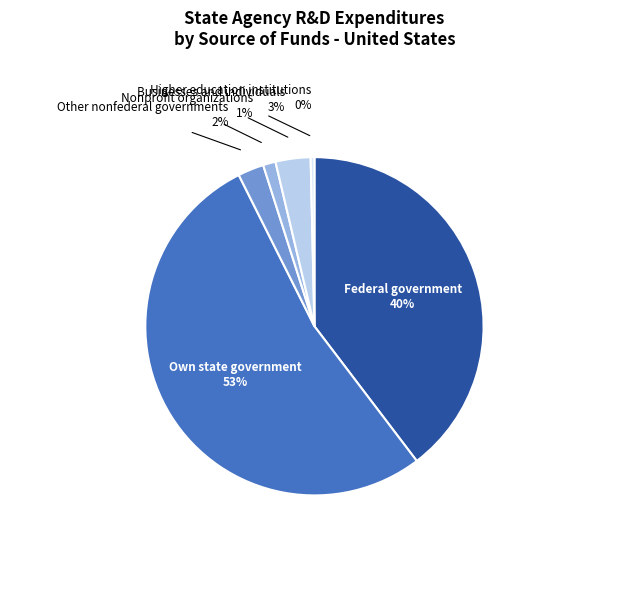

Does any single category account for the majority?

Yes